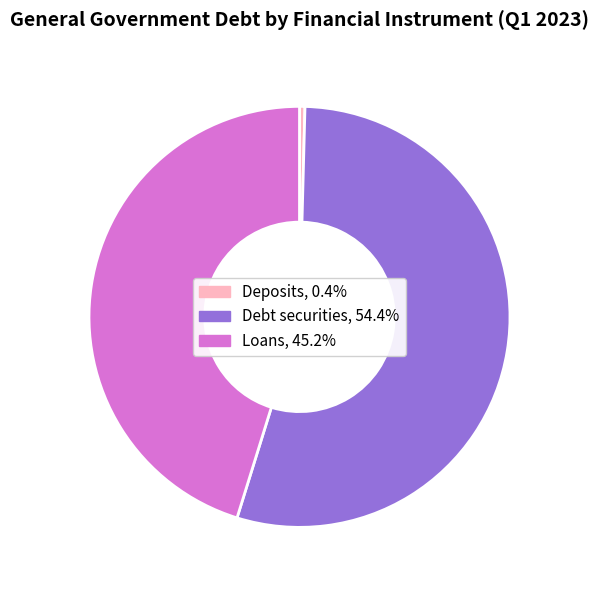

Is the sum of Loans and Debt securities greater than half?

Yes